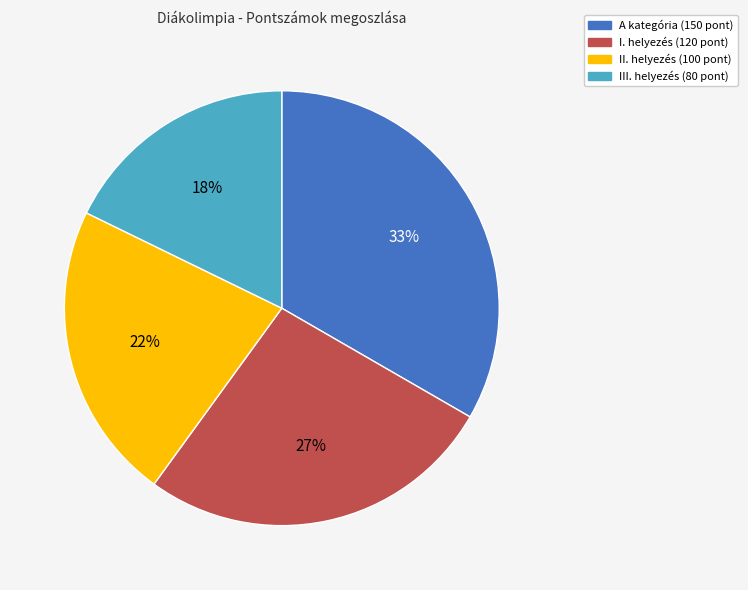

Is there any slice that represents more than half of the pie?

No